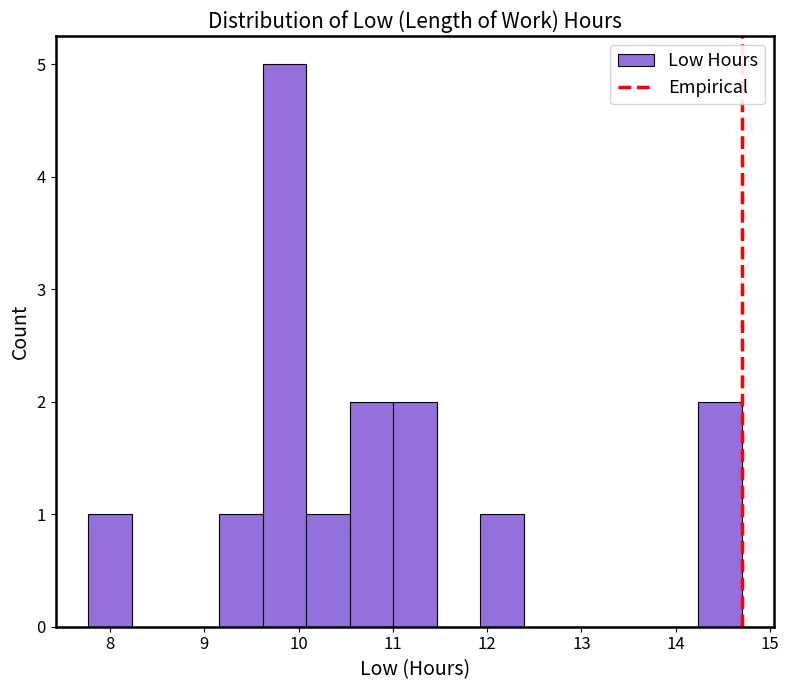

Reading left to right, list every bar in this chart as the range it spans on the x-axis followed by its height. Neither the bar edges nor the heights are printed on the chart, so give them approximately, as read against the axes.

7.8 to 8.2: 1
8.2 to 8.7: 0
8.7 to 9.2: 0
9.2 to 9.6: 1
9.6 to 10.1: 5
10.1 to 10.5: 1
10.5 to 11.0: 2
11.0 to 11.5: 2
11.5 to 11.9: 0
11.9 to 12.4: 1
12.4 to 12.9: 0
12.9 to 13.3: 0
13.3 to 13.8: 0
13.8 to 14.2: 0
14.2 to 14.7: 2